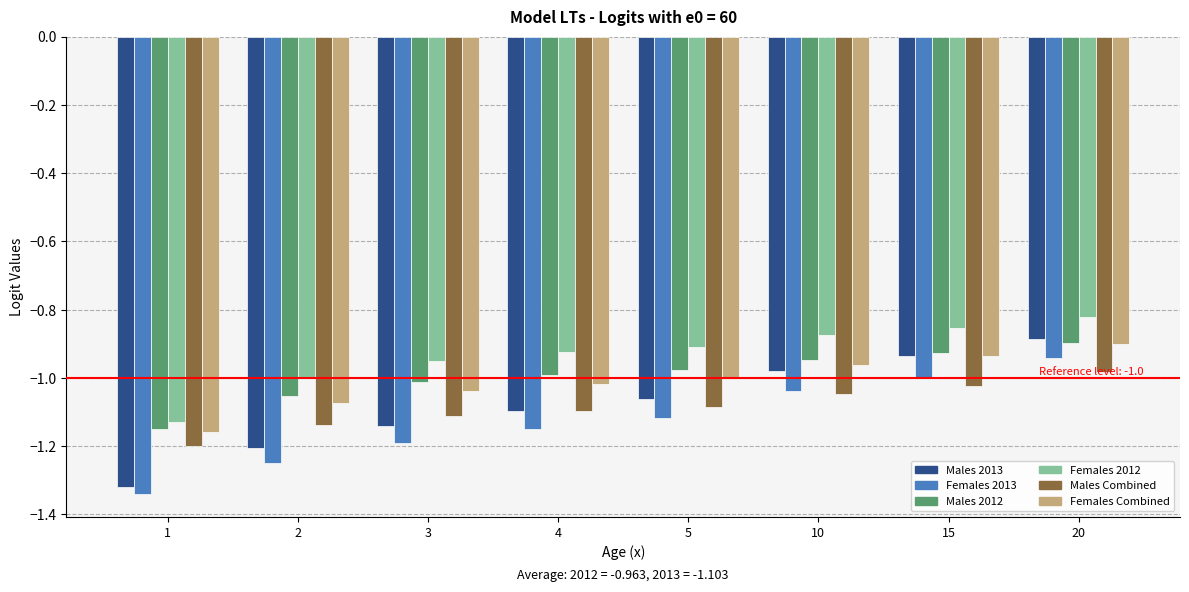

The Males 2012 series shows -1.0 at 4. True or false?

True